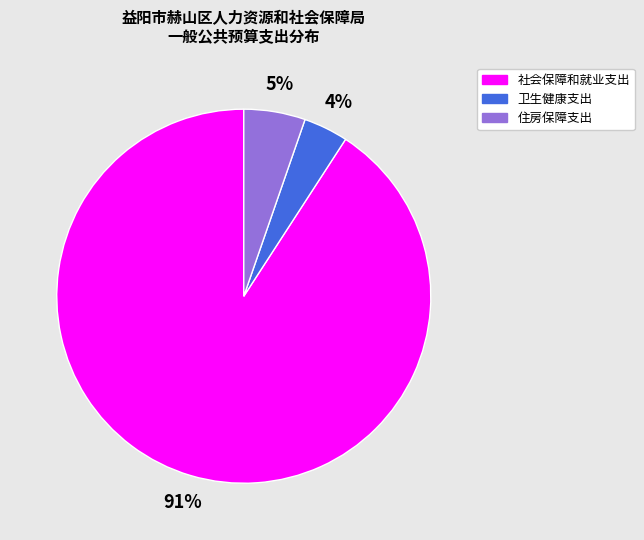

Is the sum of 卫生健康支出 and 住房保障支出 greater than half?

No